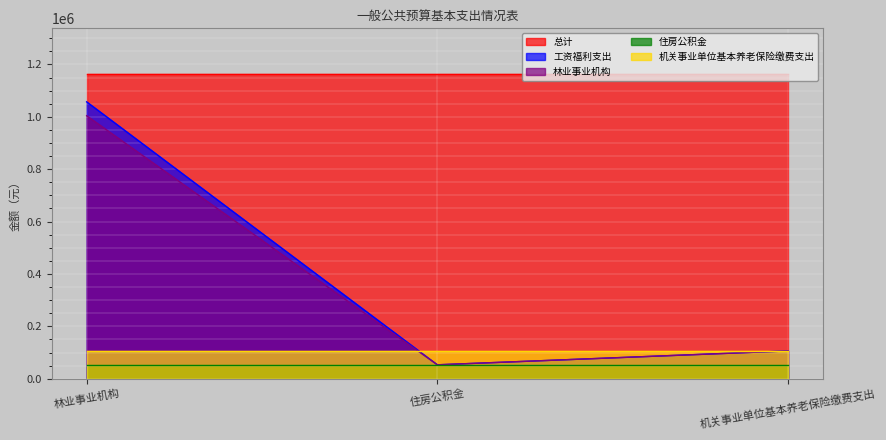

Where does the 工资福利支出 series first go above 106160?

林业事业机构